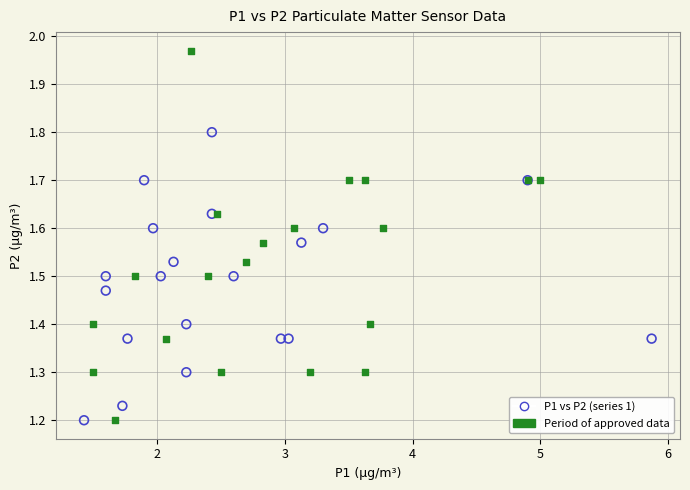

Which series reaches the maximum Y coordinate?

Period of approved data